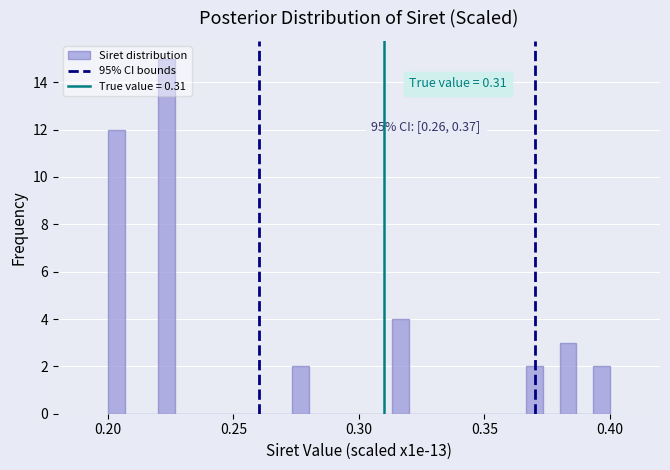

Read against the x-axis, roughly where is the centre of the tallest bar?

0.225